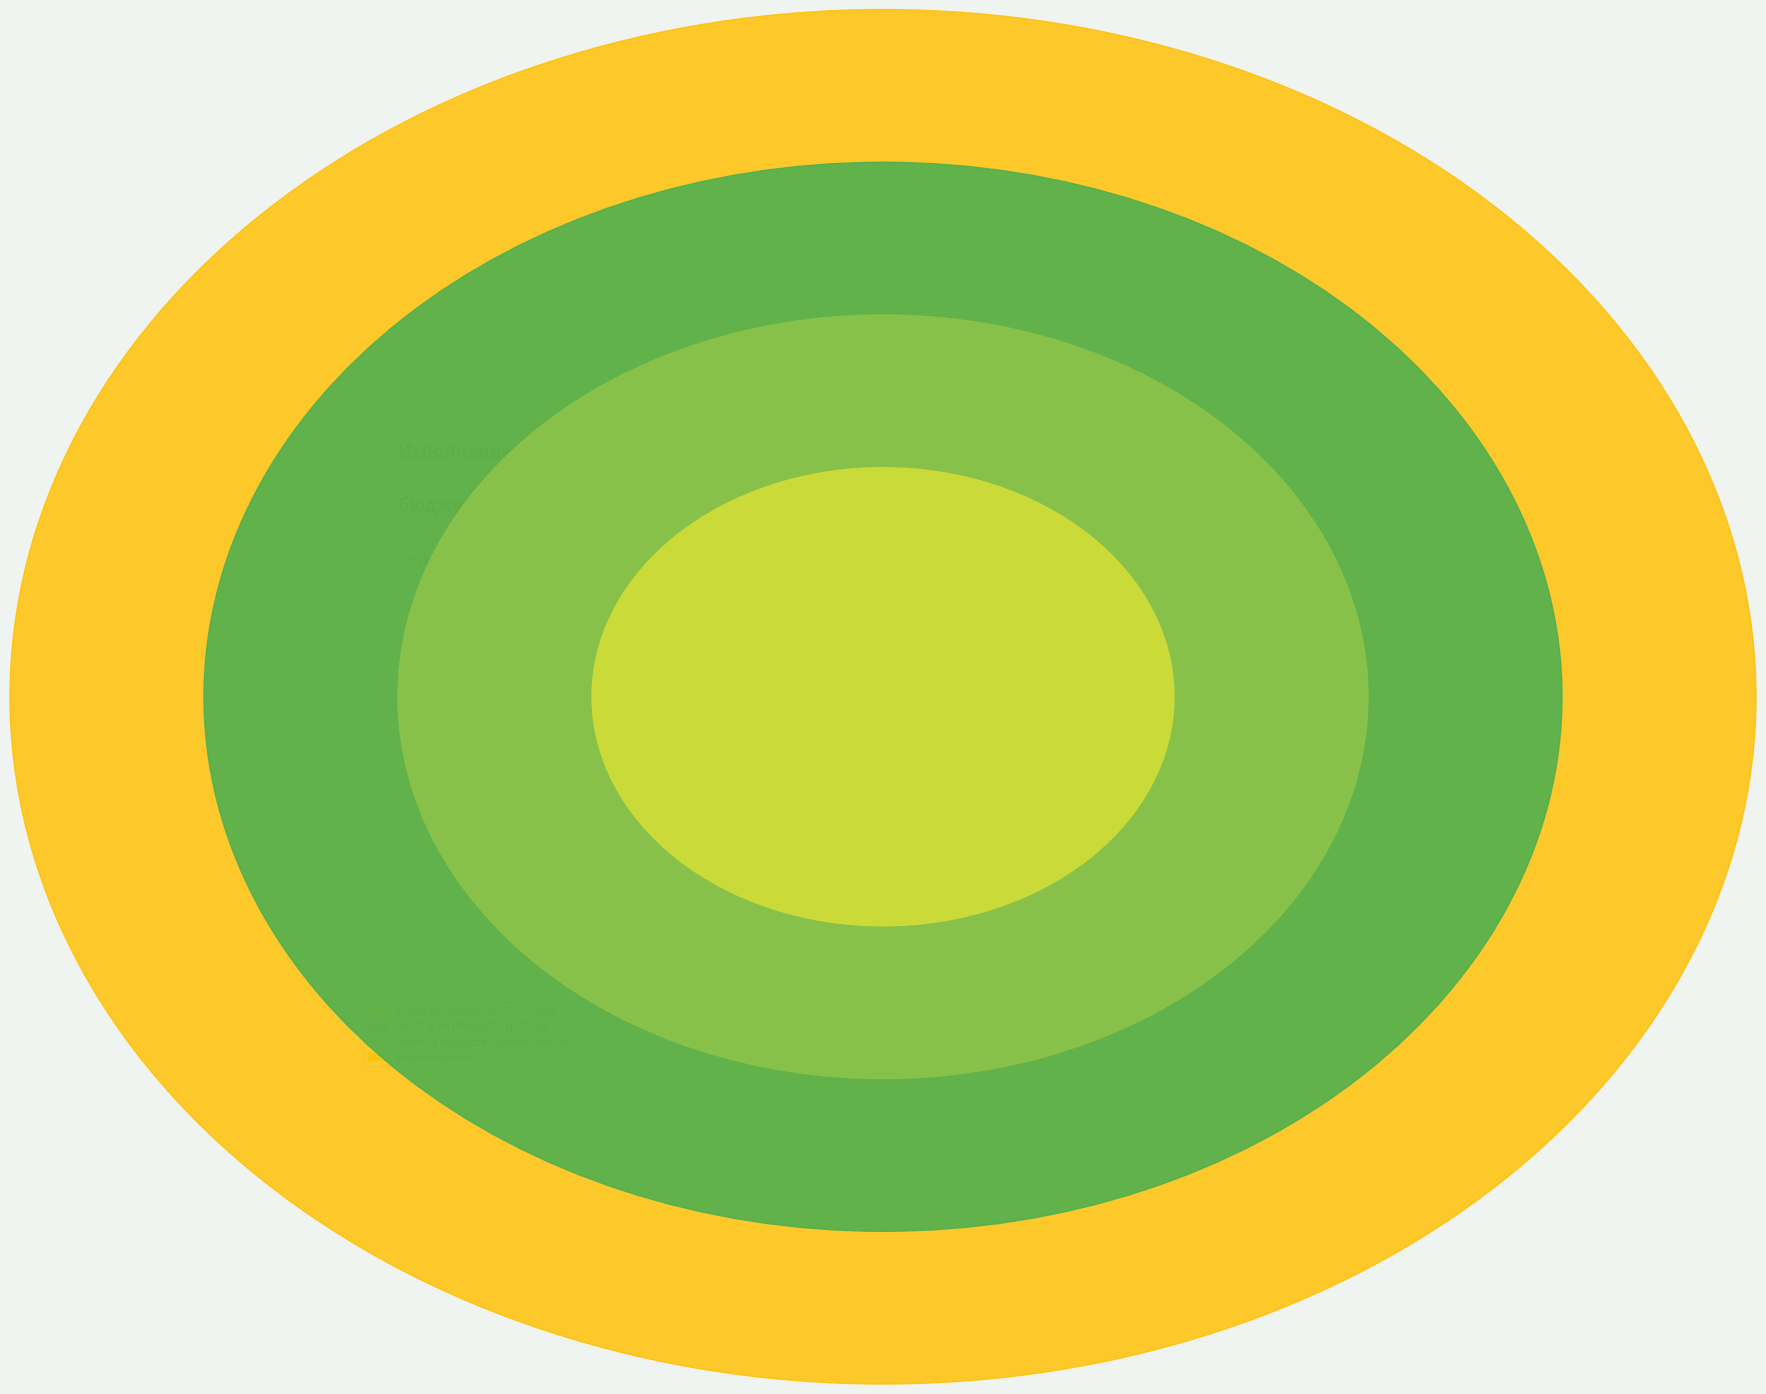

How many segments does this pie chart have?

4